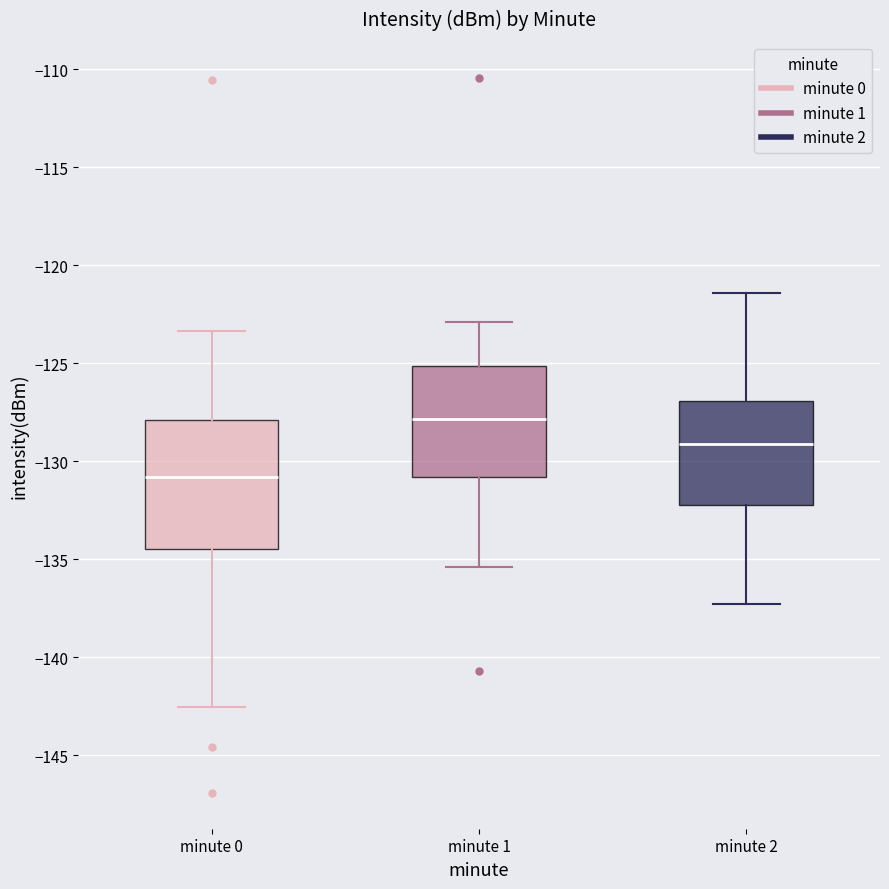

Comparing the boxes themselves (not the whiskers), which one is the tallest?

minute 0